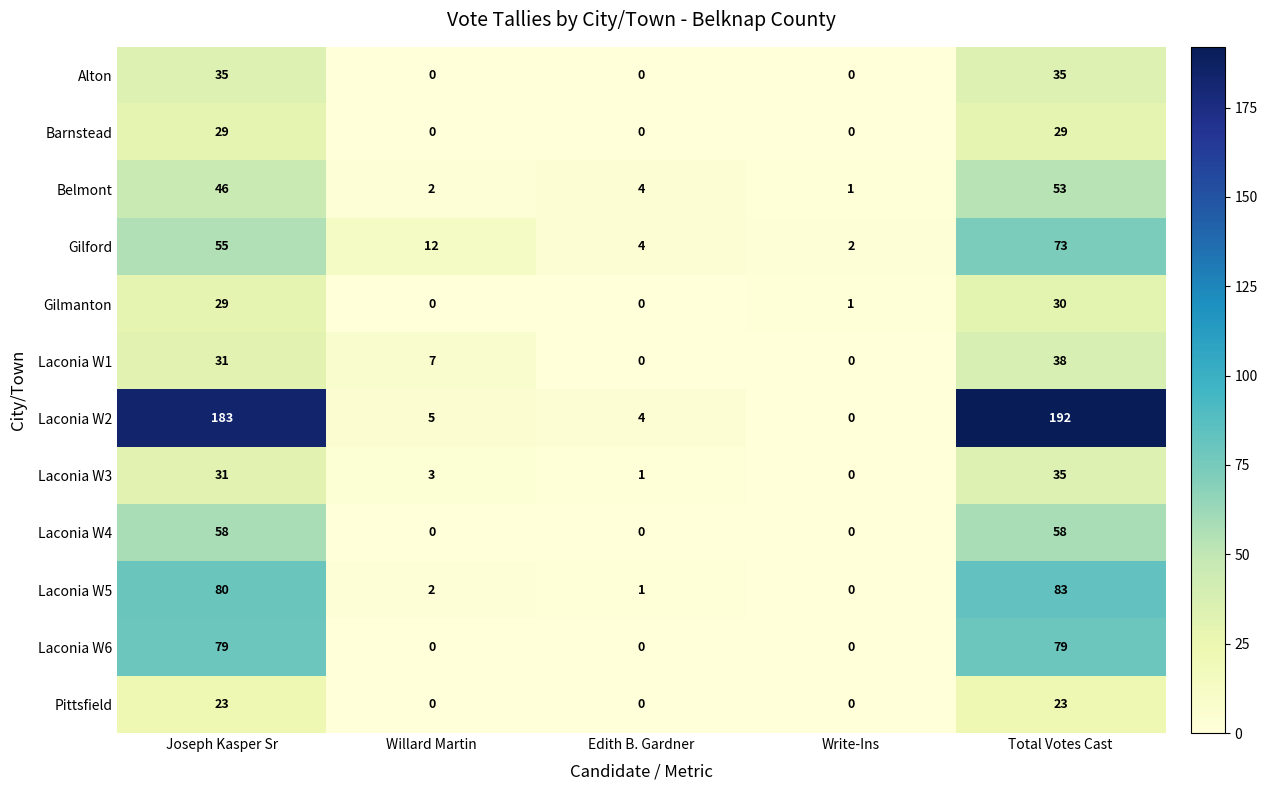

How many categories are shown in the chart?

5